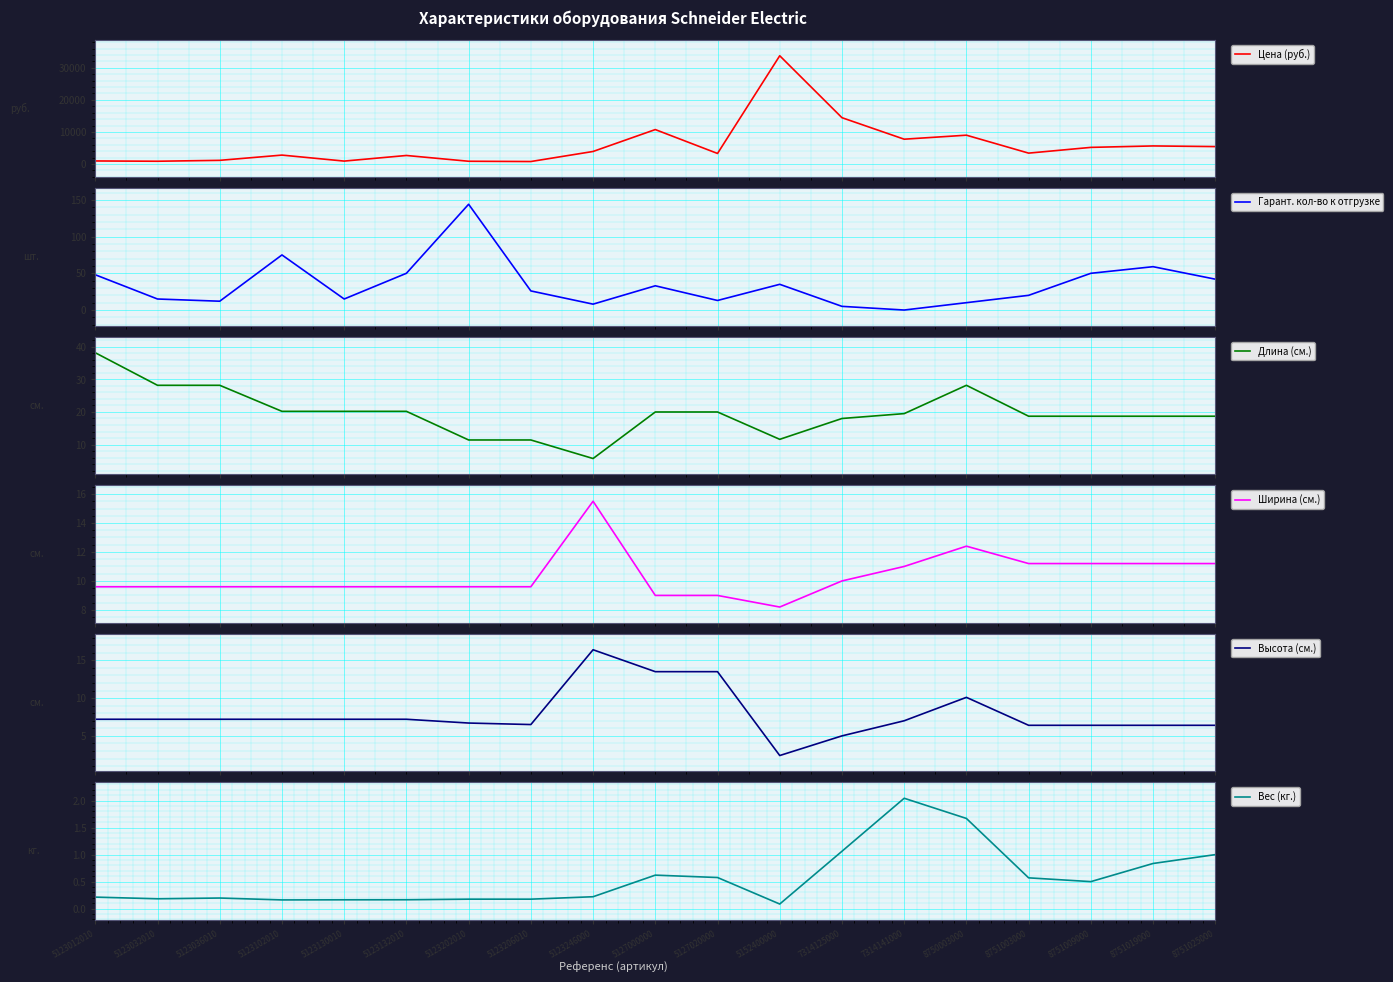

Which series has the largest range (max minus min)?

Цена (руб.)